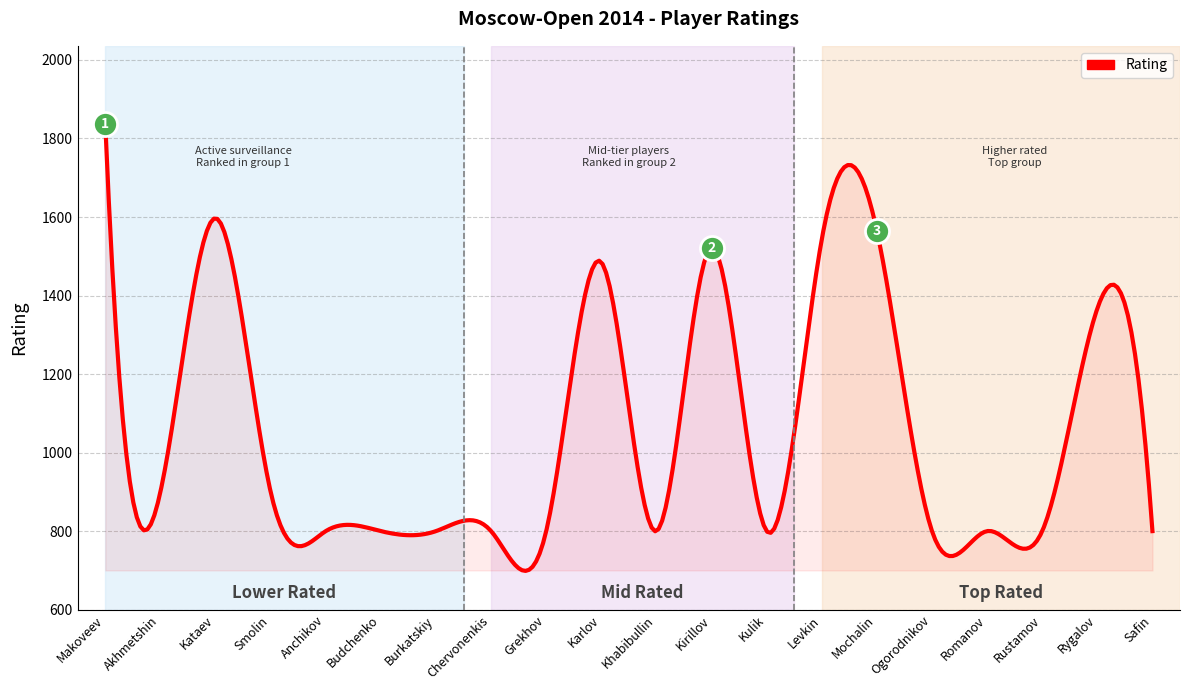

Approximately how many times larger is the value at Smolin compared to Burkatskiy?

1.1